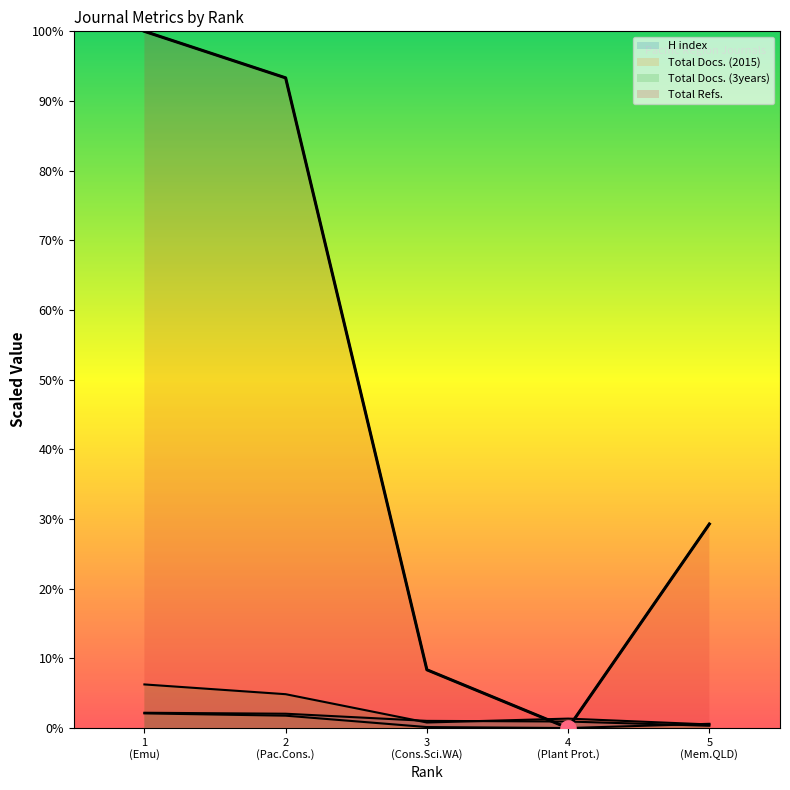

What is the total value across all series at 3 (Cons.Sci.WA)?

10.3